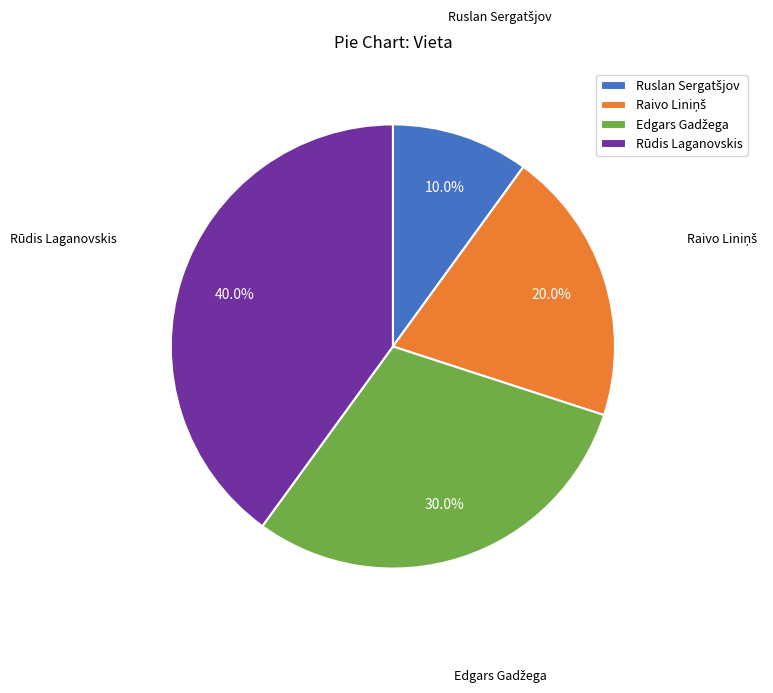

Which slice is the largest?

Rūdis Laganovskis